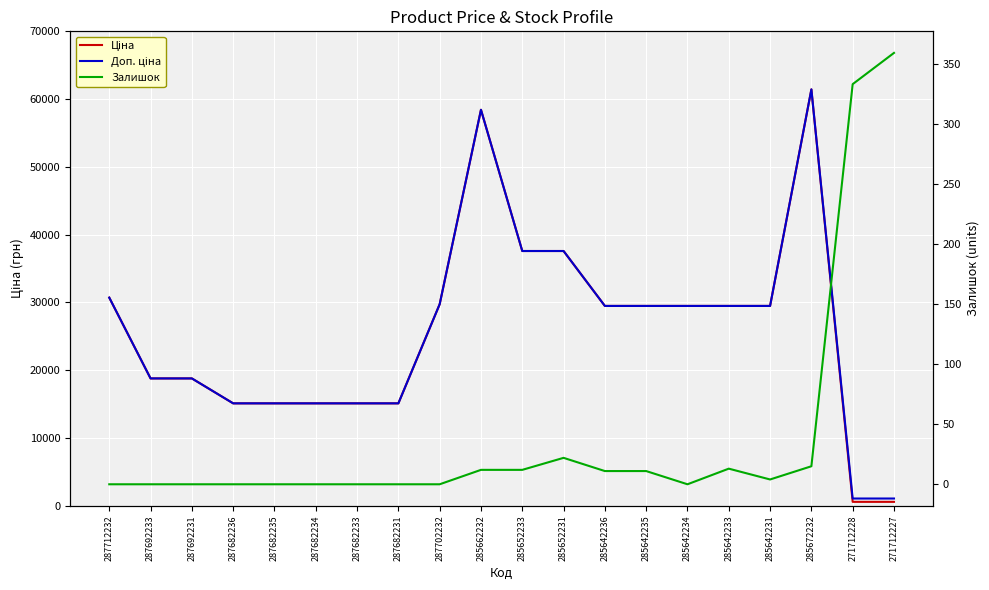

At which category is the sum across all series the highest?

285672232